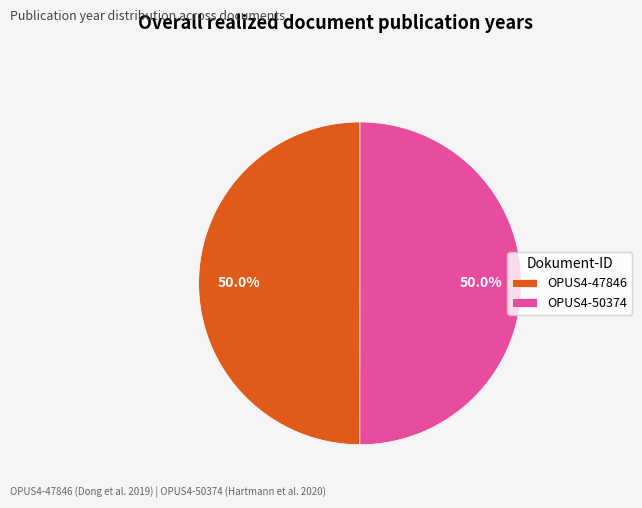

What percentage is the OPUS4-47846 slice, to the nearest percent?

50%